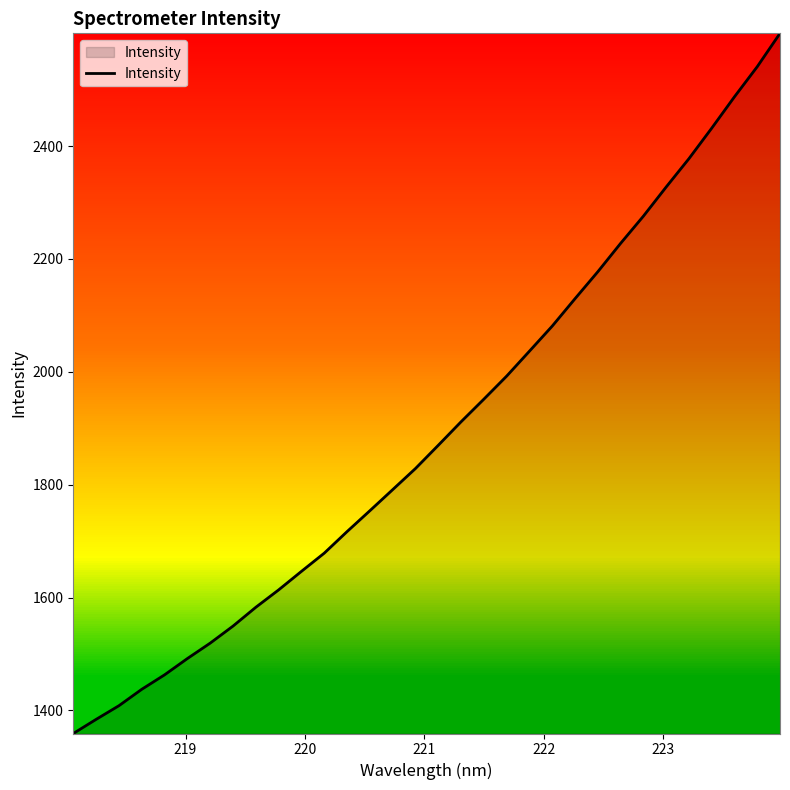

What is the maximum value shown in the chart?

2599.7